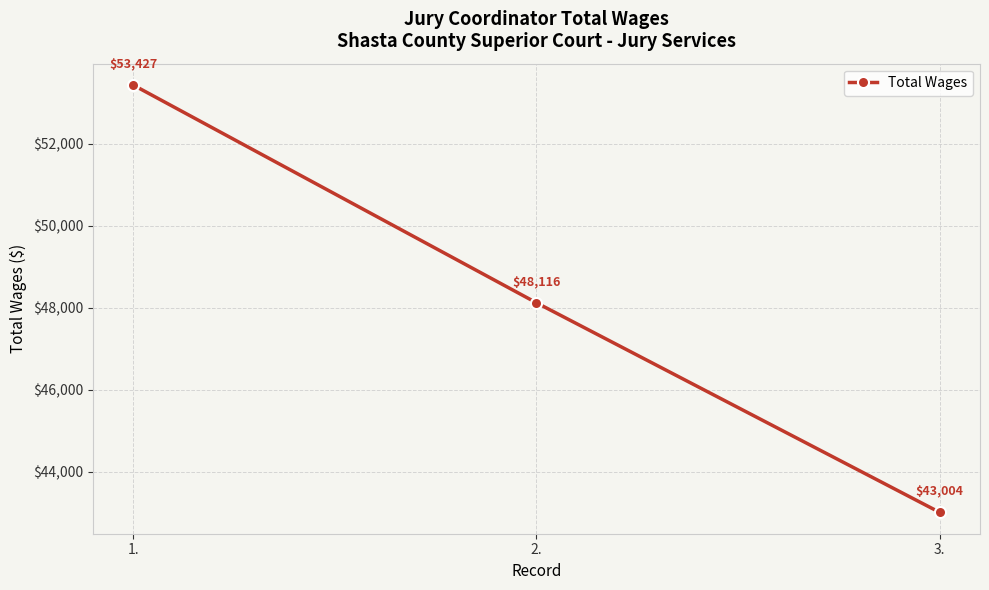

Which category has the highest value across all series?

1.